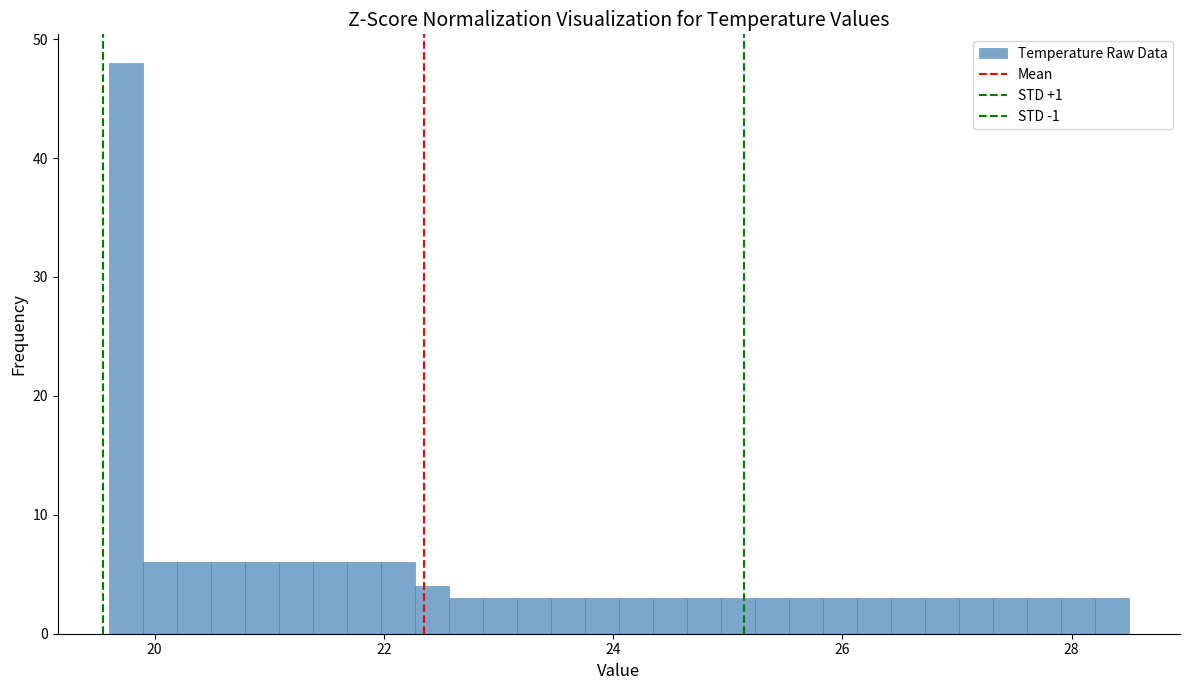

Read against the x-axis, roughly where is the centre of the tallest bar?

19.8